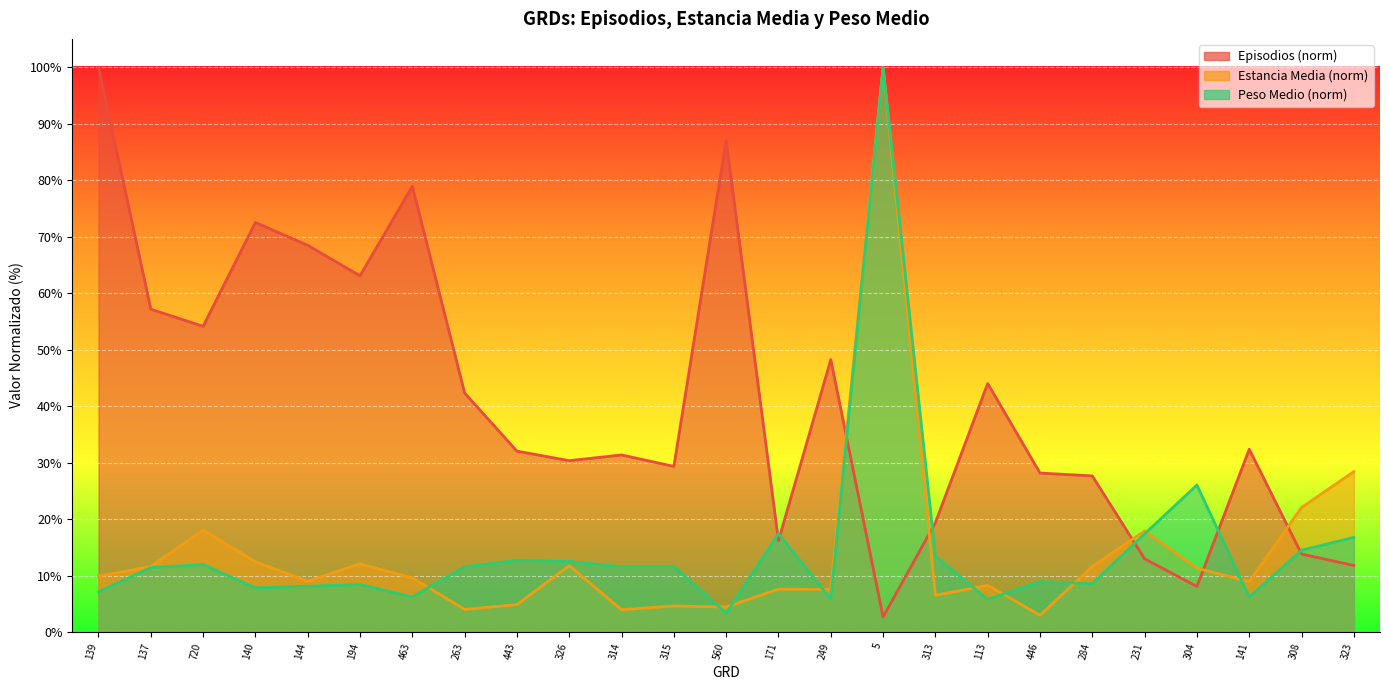

True or false: Estancia Media has more than 0 points higher than both neighbors.

True